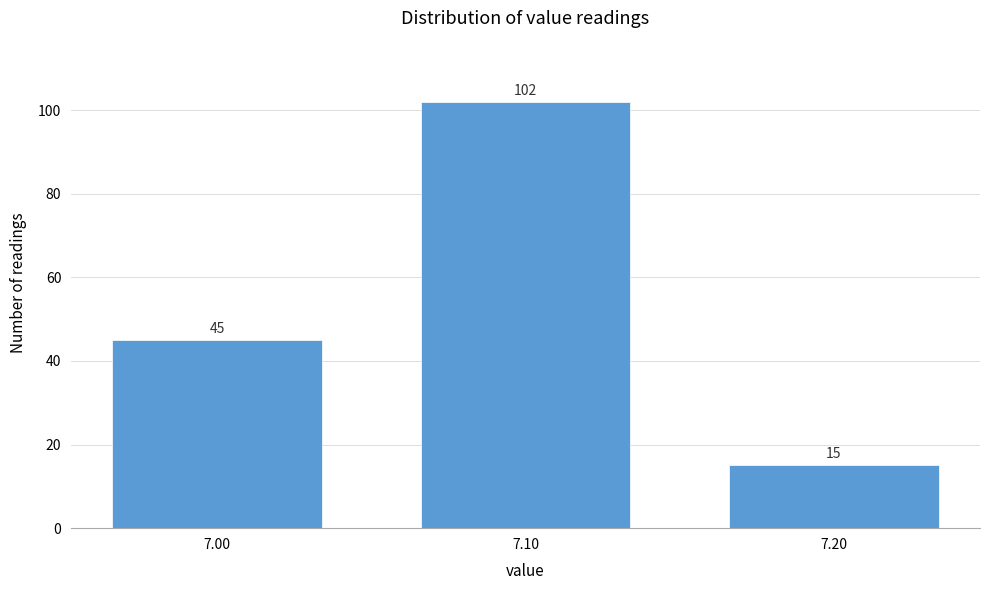

Reading left to right, transcribe this chart: for each bar, give the range it covers on the x-axis and its height.

6.95 to 7.05: 45
7.05 to 7.15: 102
7.15 to 7.25: 15